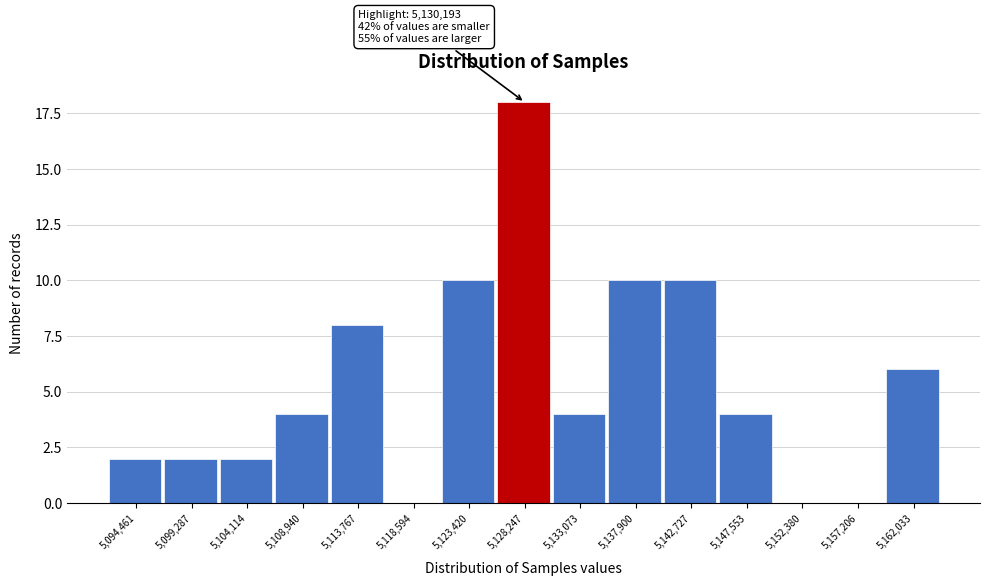

Reading left to right, extract all data points from this chart.

5,094,461=2	5,099,287=2	5,104,114=2	5,108,940=4	5,113,767=8	5,118,594=0	5,123,420=10	5,128,247=18	5,133,073=4	5,137,900=10	5,142,727=10	5,147,553=4	5,152,380=0	5,157,206=0	5,162,033=6